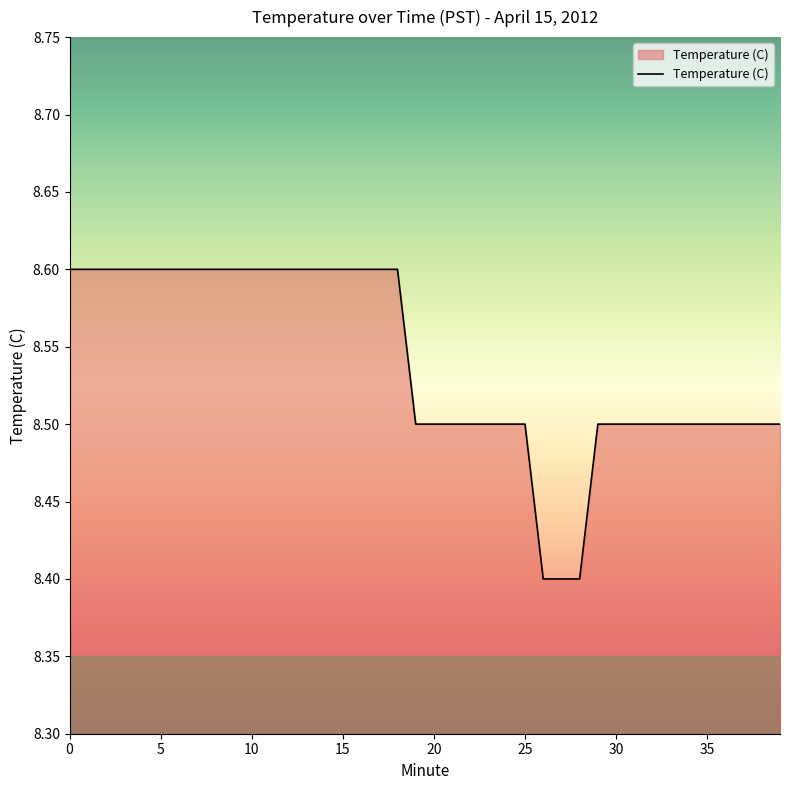

Reading right to left, list all the values displayed in this chart.

8.5	8.5	8.5	8.5	8.5	8.5	8.5	8.5	8.5	8.5	8.5	8.4	8.4	8.4	8.5	8.5	8.5	8.5	8.5	8.5	8.5	8.6	8.6	8.6	8.6	8.6	8.6	8.6	8.6	8.6	8.6	8.6	8.6	8.6	8.6	8.6	8.6	8.6	8.6	8.6